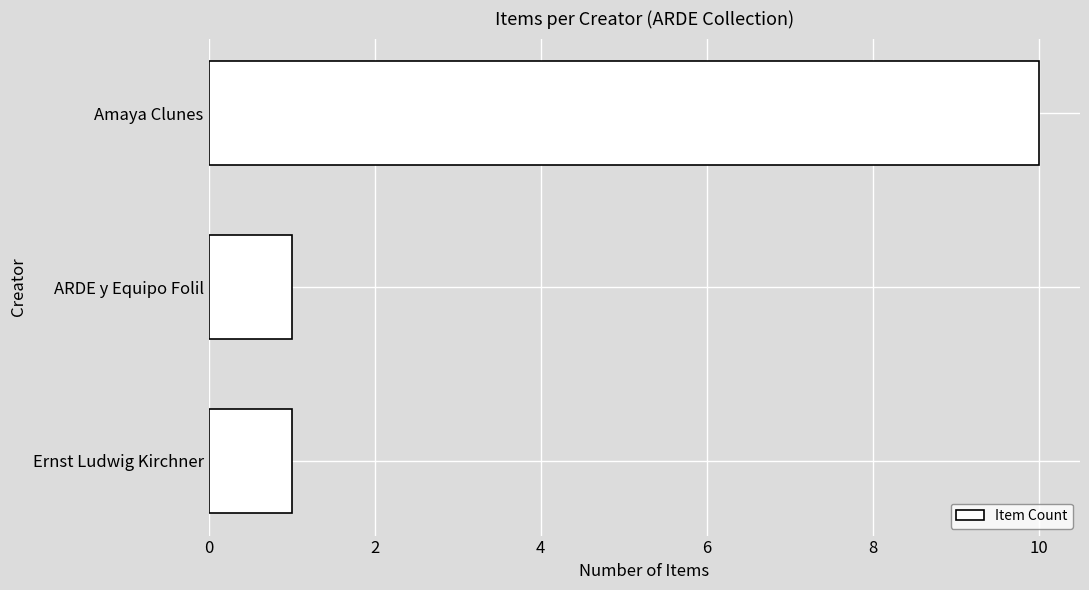

The value at Ernst Ludwig Kirchner is 1. True or false?

True